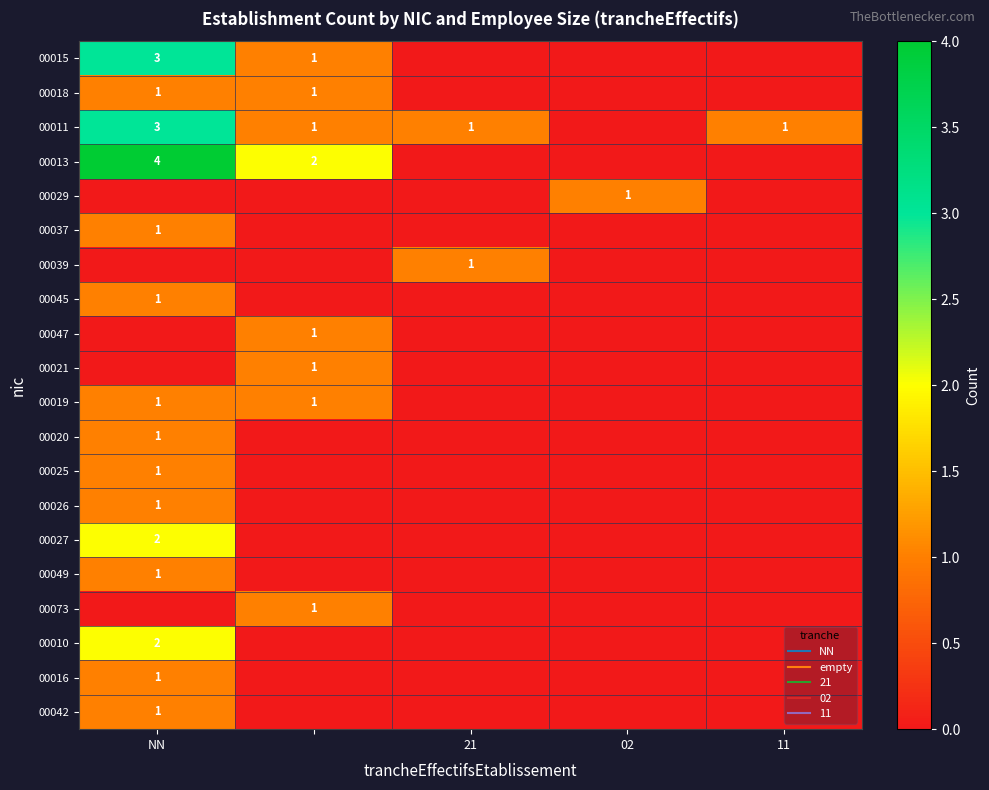

What is the maximum value for 00018?

1